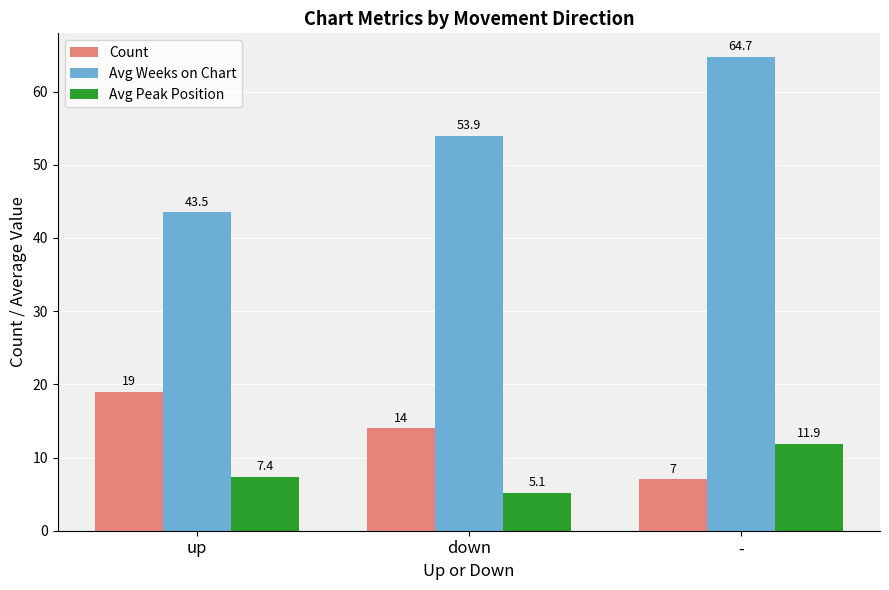

Which category has the highest value in the Avg Weeks on Chart series?

-